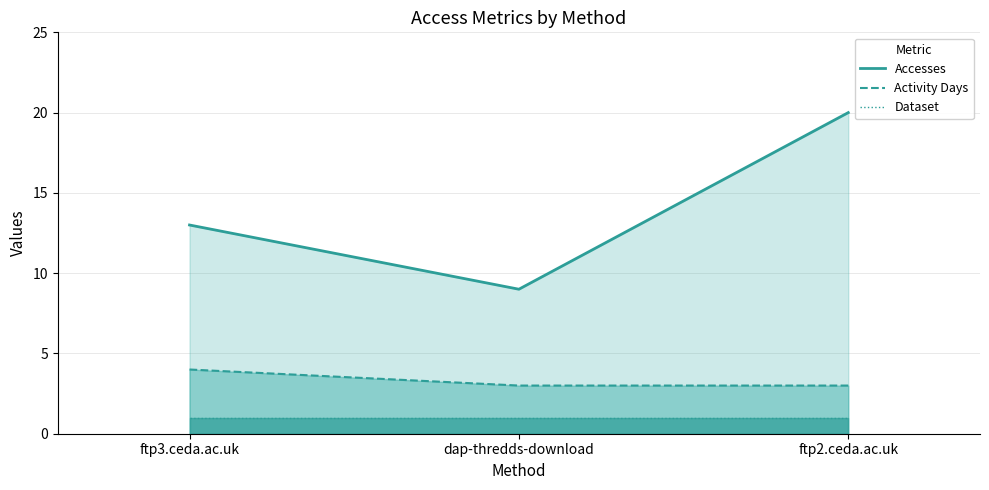

Is it true that Activity Days equals 2 at dap-thredds-download?

False